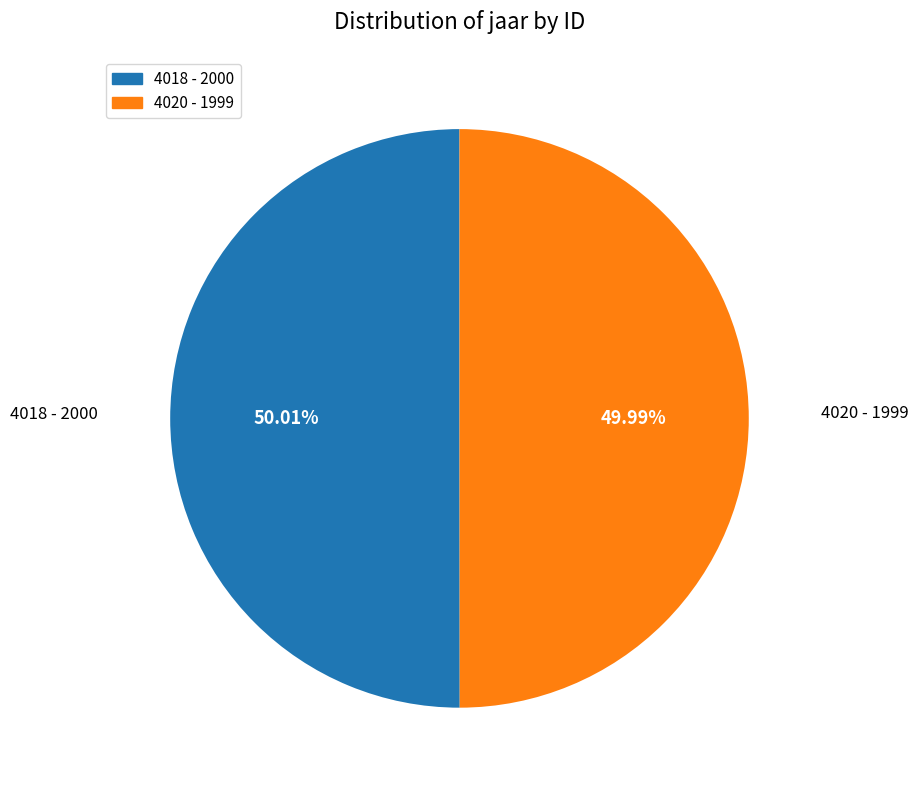

Does any single category account for the majority?

Yes